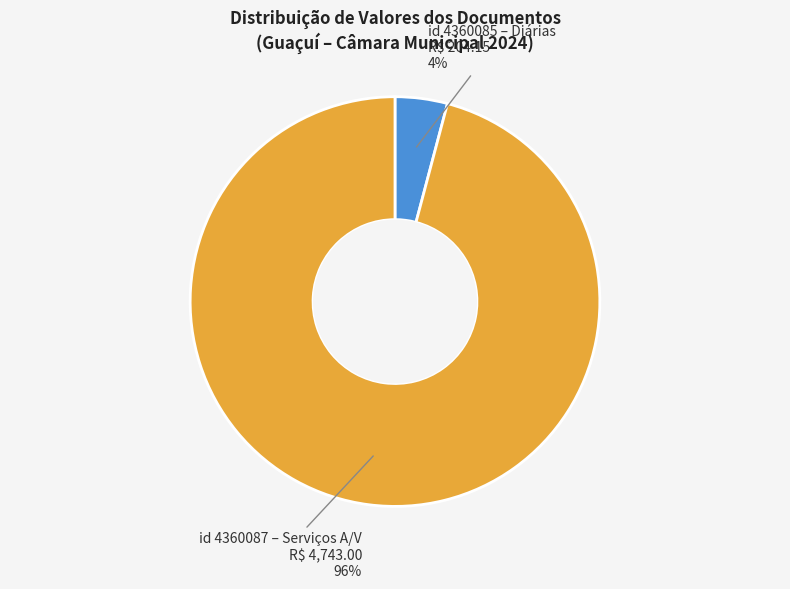

To the nearest percent, what is the average slice percentage?

50%